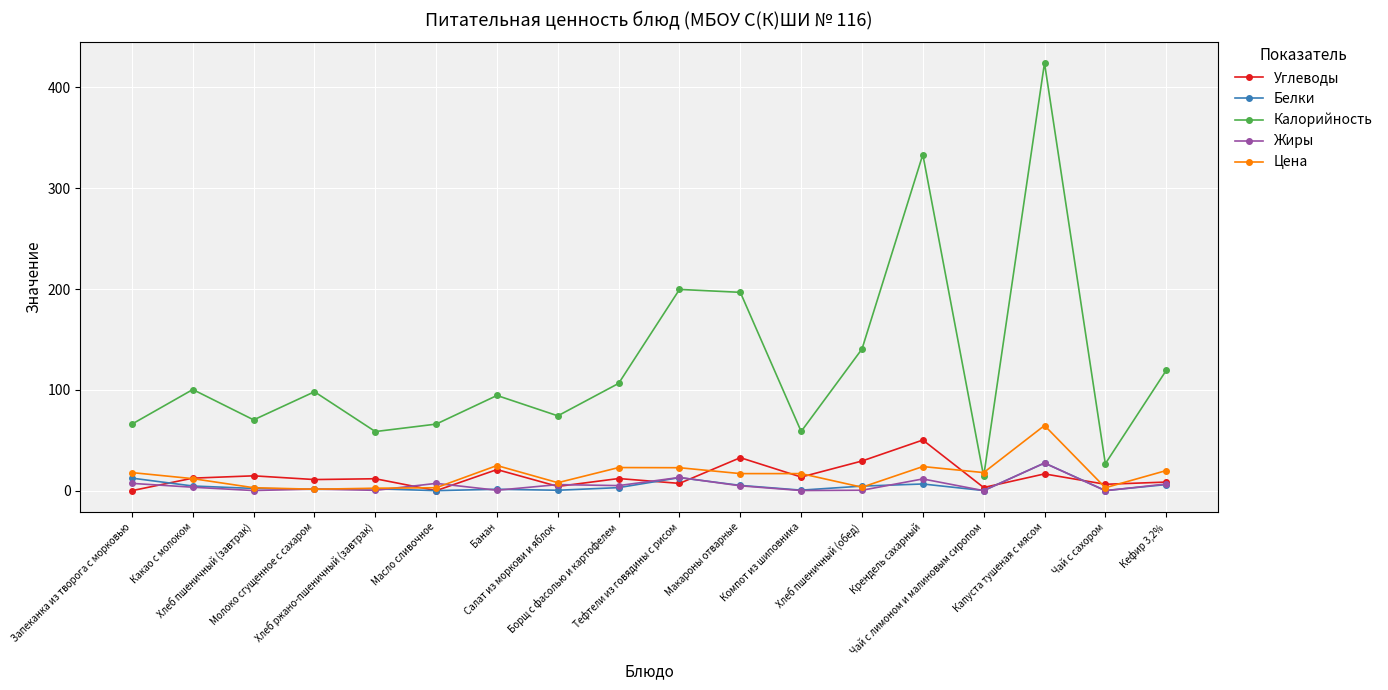

True or false: Белки has more than 2 interior local peaks.

True